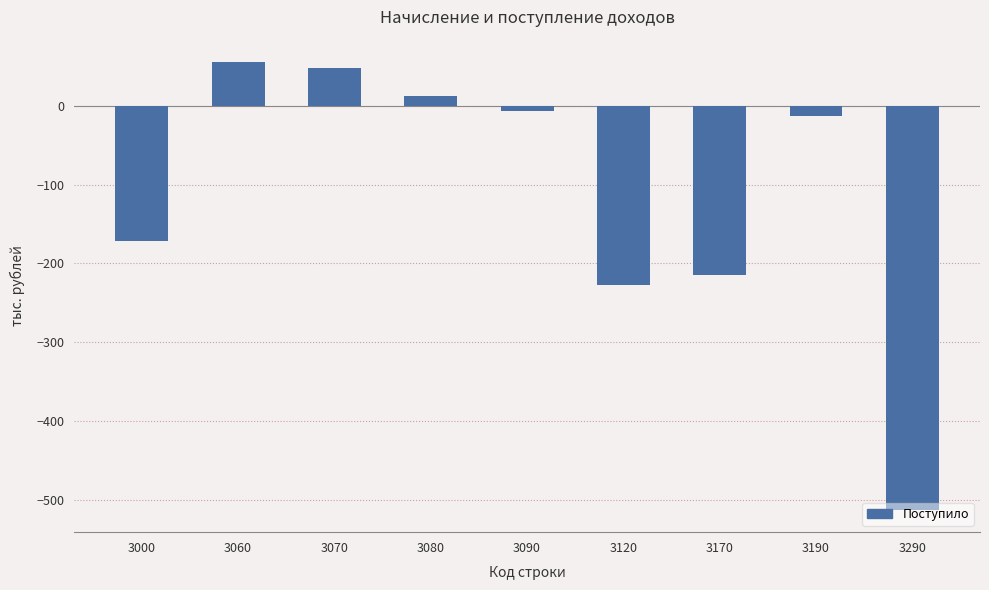

Reading left to right, list all the values displayed in this chart.

3000=-171	3060=56	3070=49	3080=13	3090=-6	3120=-227	3170=-215	3190=-12	3290=-513